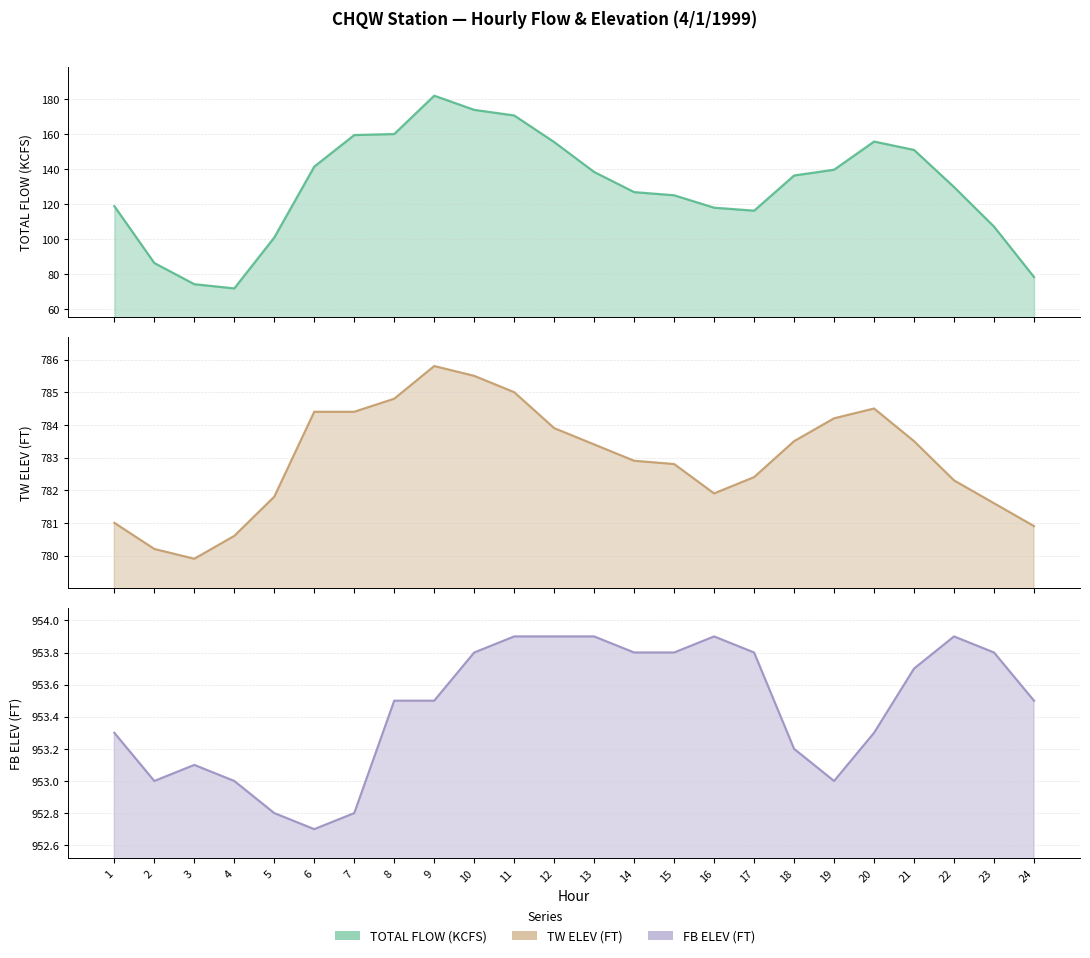

What is the difference between the TOTAL FLOW (KCFS) values at 12 and 17?

39.2